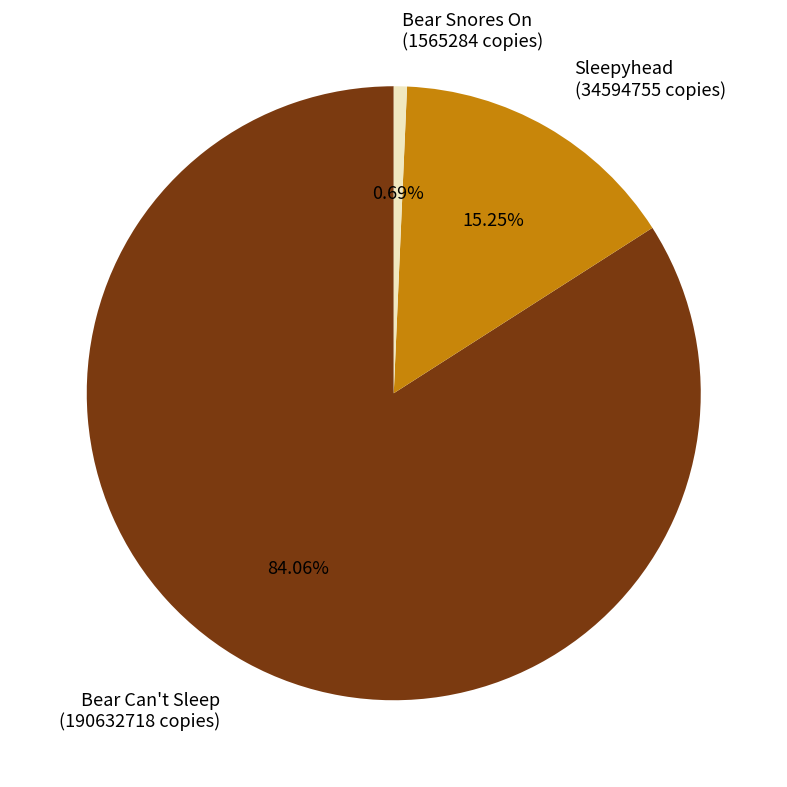

What percentage is the Bear Can't Sleep slice, to the nearest percent?

84%